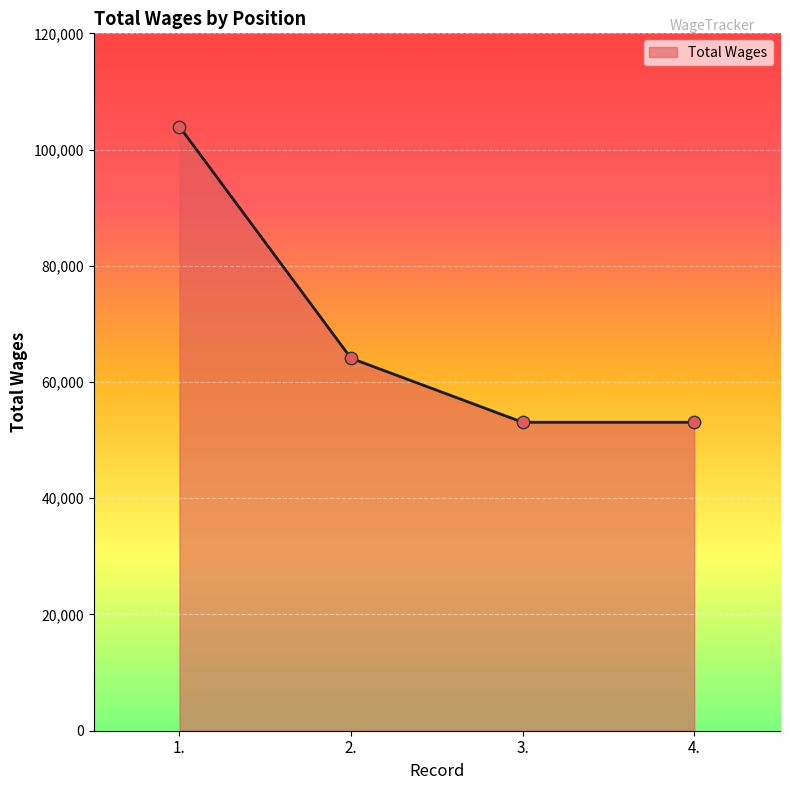

Approximately how many times larger is the value at 3. compared to 1.?

0.5